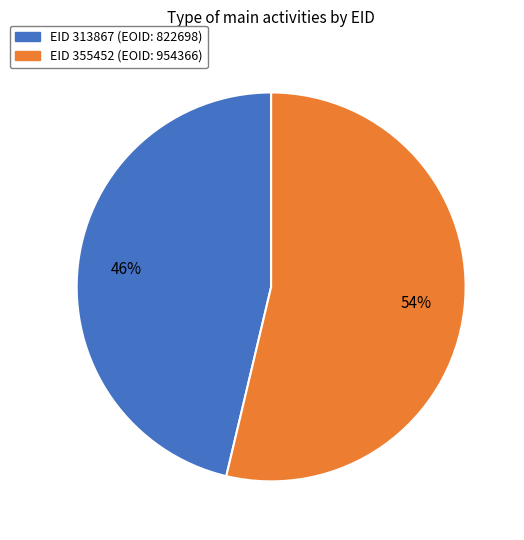

To the nearest percent, what is the average slice percentage?

50%